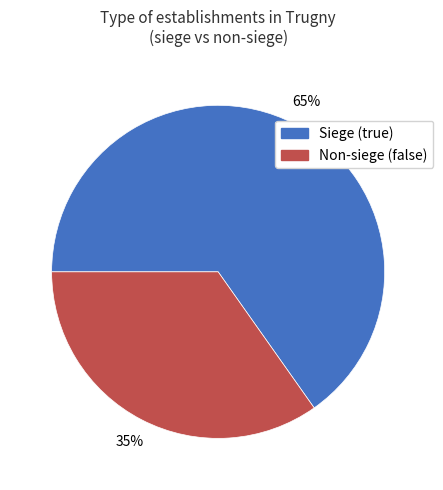

To the nearest percent, what is the difference between the largest and smallest slice percentages?

30%